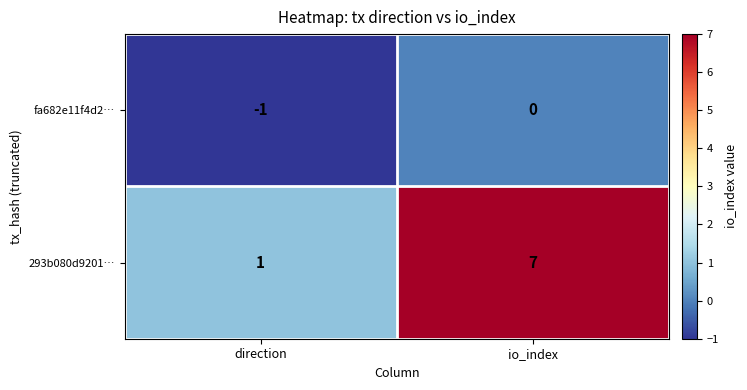

What is the sum of the 293b080d9201… values at io_index and direction?

8